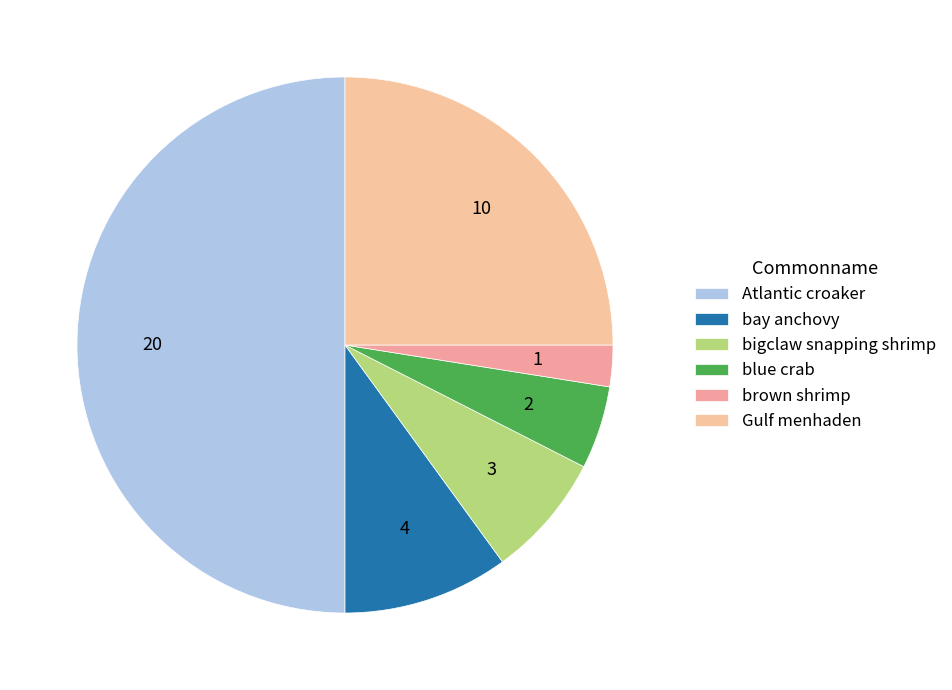

How many slices are in this pie chart?

6